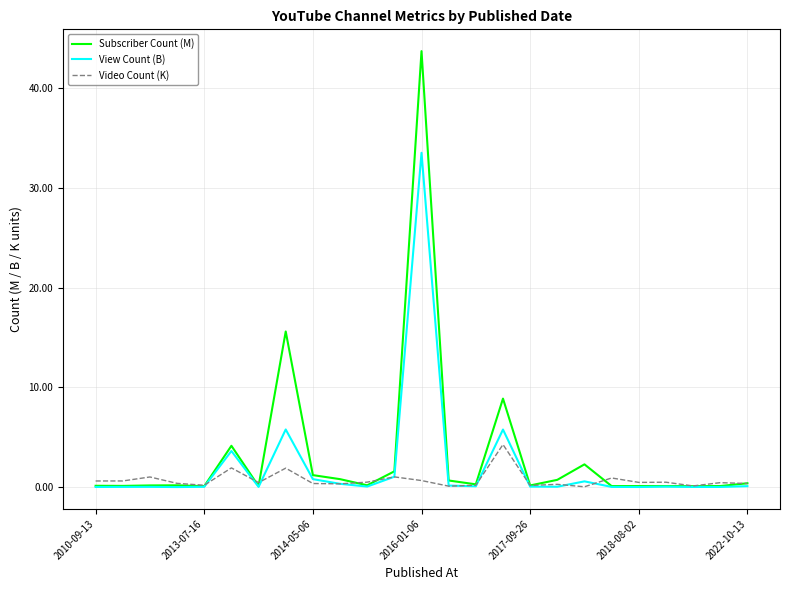

What is the maximum value for Video Count (K)?

4.3